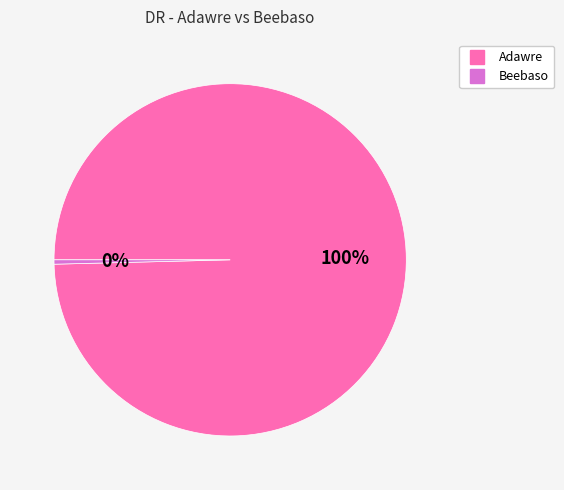

To the nearest percent, what is the combined percentage of Beebaso and Adawre?

100%